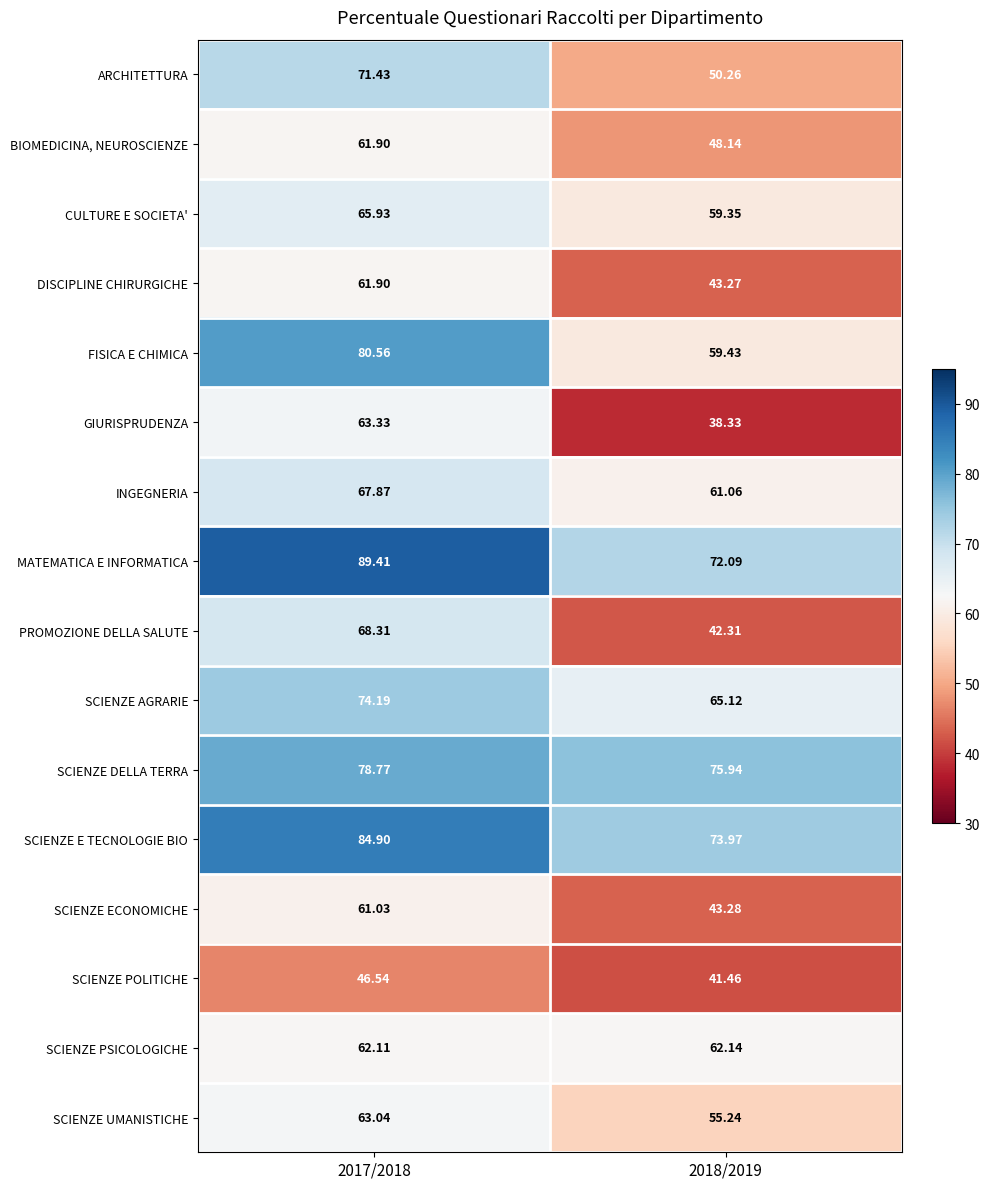

Which series has the largest range (max minus min)?

PROMOZIONE DELLA SALUTE